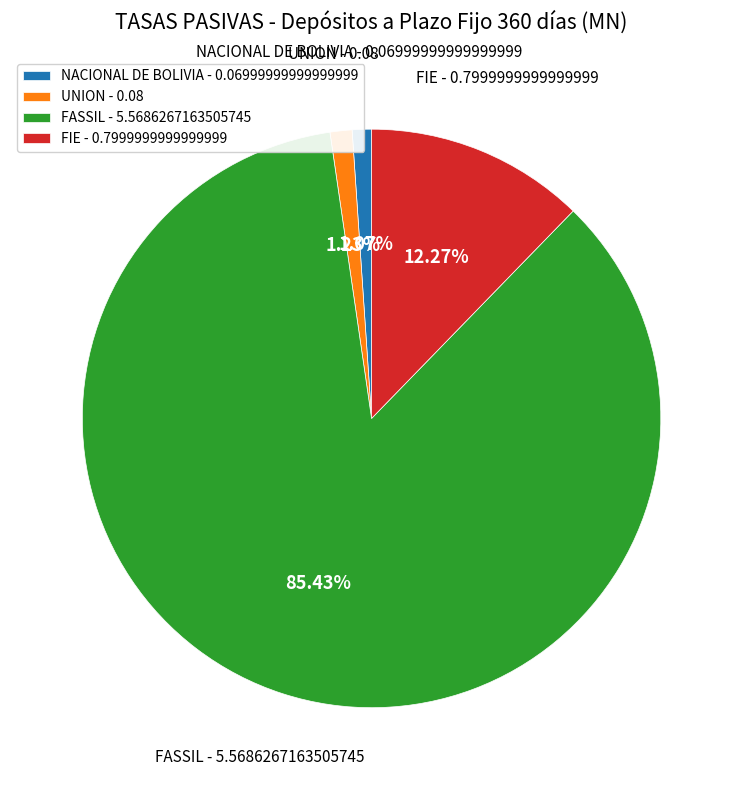

To the nearest percent, what is the difference between the largest and smallest slice percentages?

84%